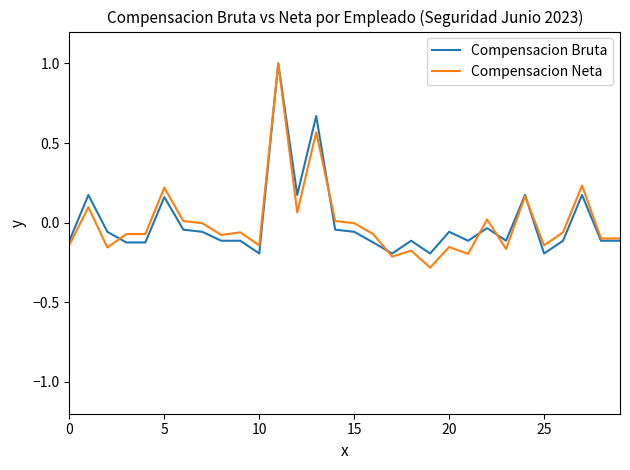

What are all the series names shown in the legend?

Compensacion Bruta, Compensacion Neta